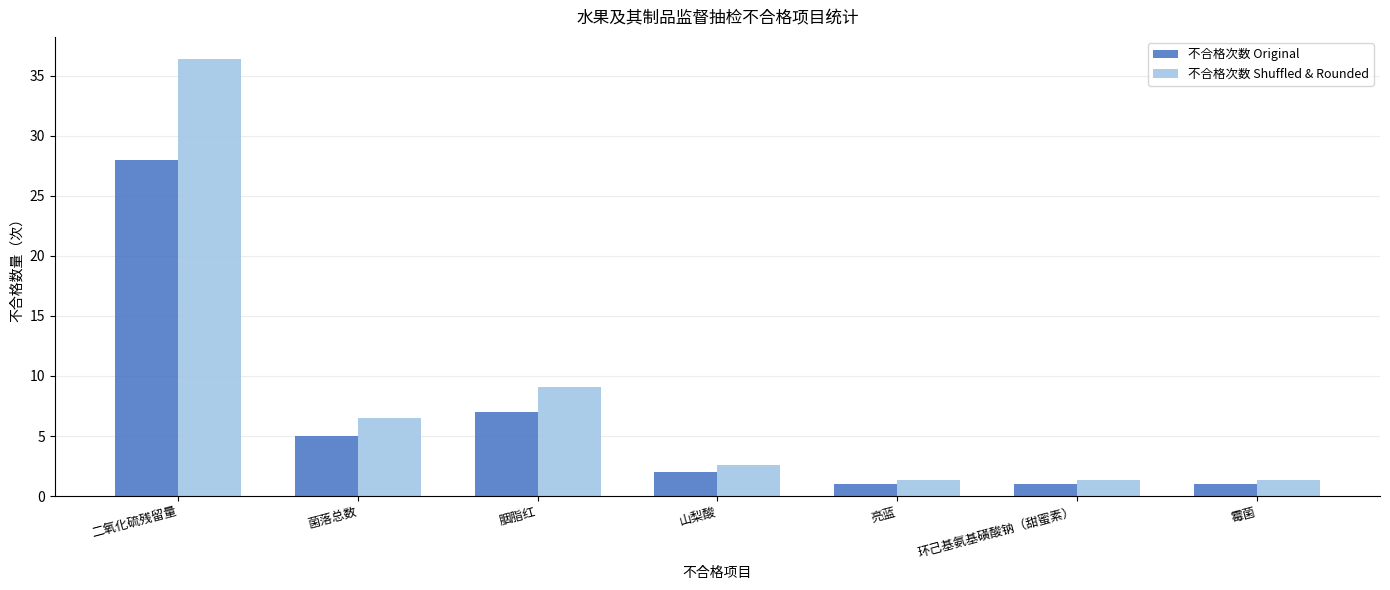

Is it true that 不合格次数 Shuffled & Rounded equals 1.3 at 亮蓝?

True